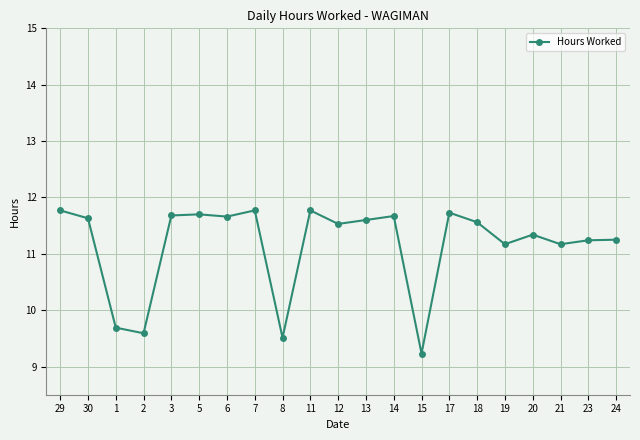

Where does the data first go above 11?

29